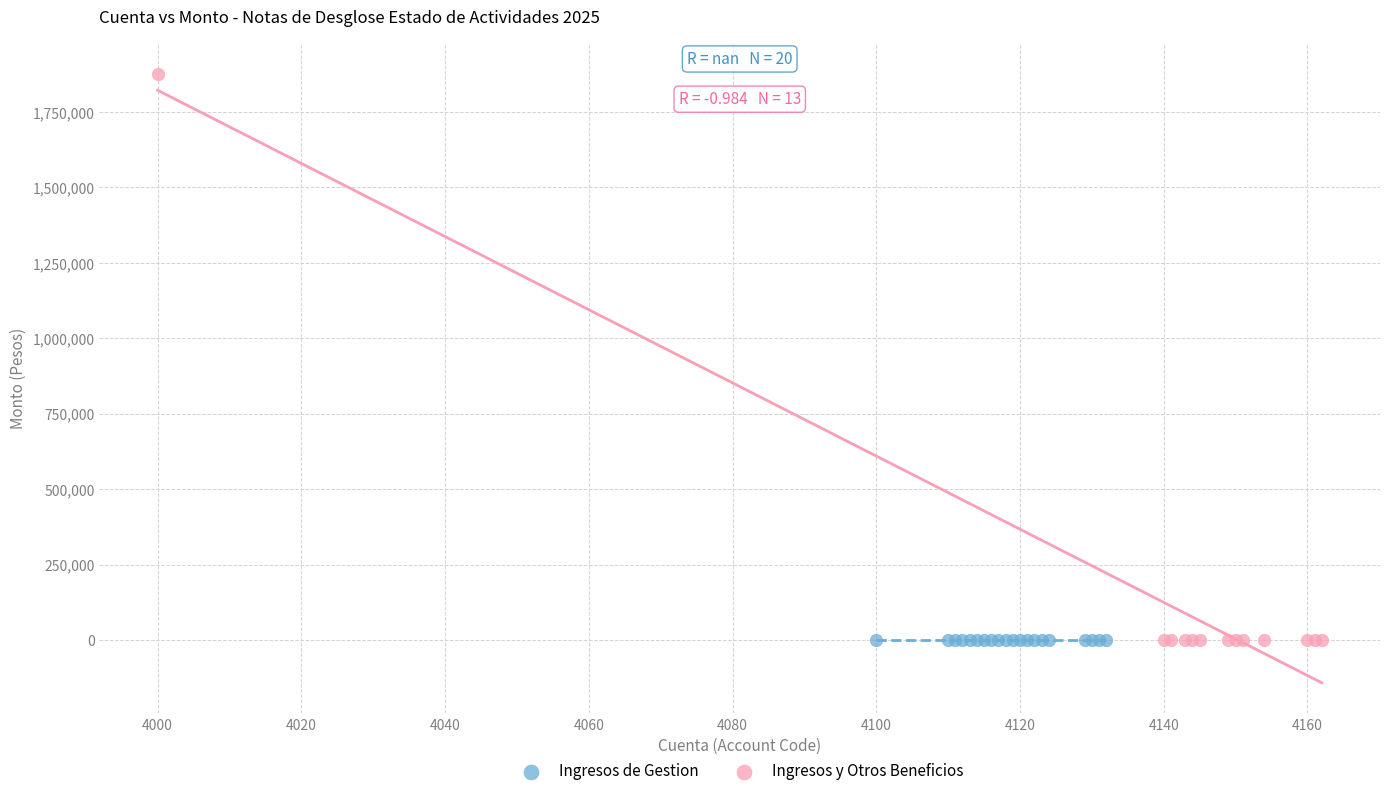

Which series contains the highest Y value?

Ingresos y Otros Beneficios